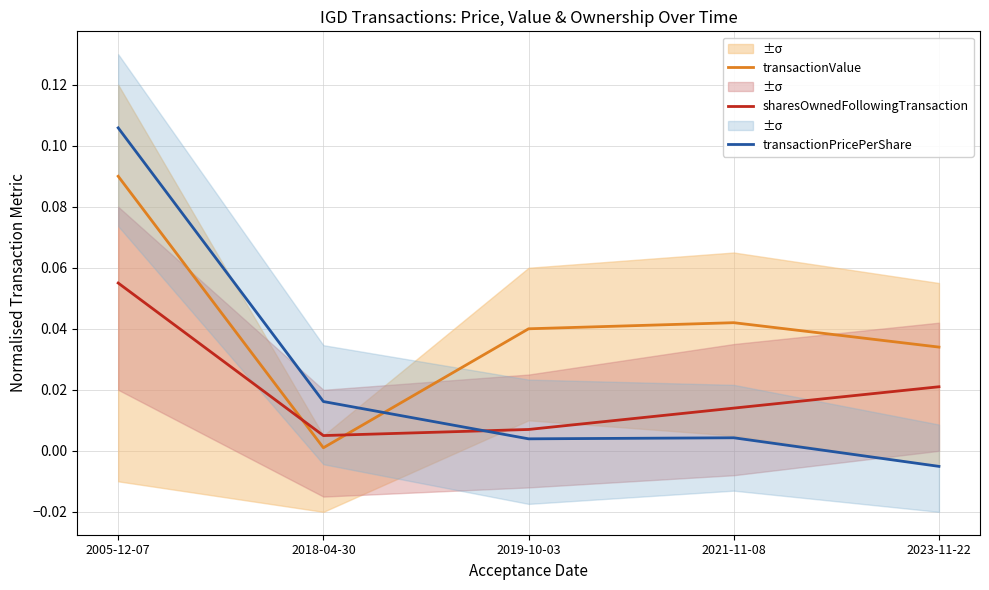

What is the value of the transactionValue point at the 1st from the left?

0.1